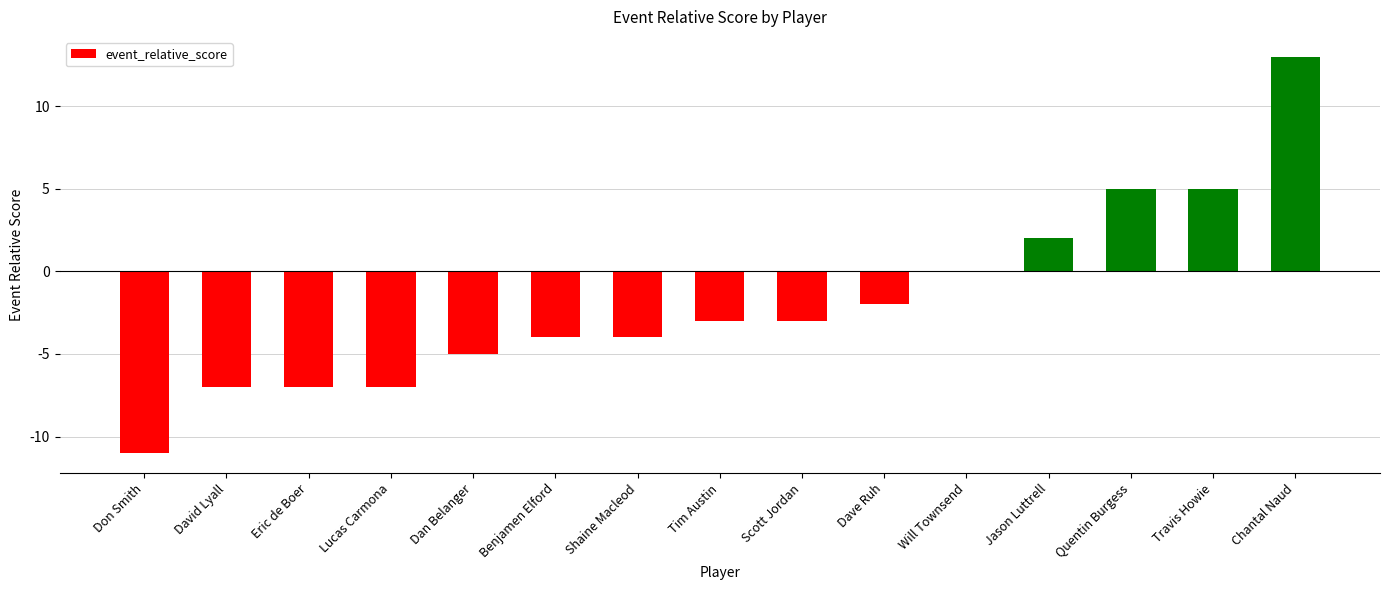

Read the value at Scott Jordan.

-3